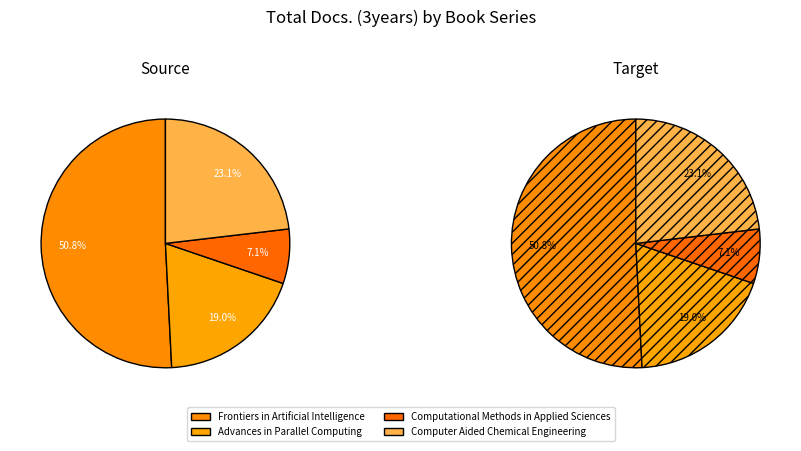

How many segments does this pie chart have?

4